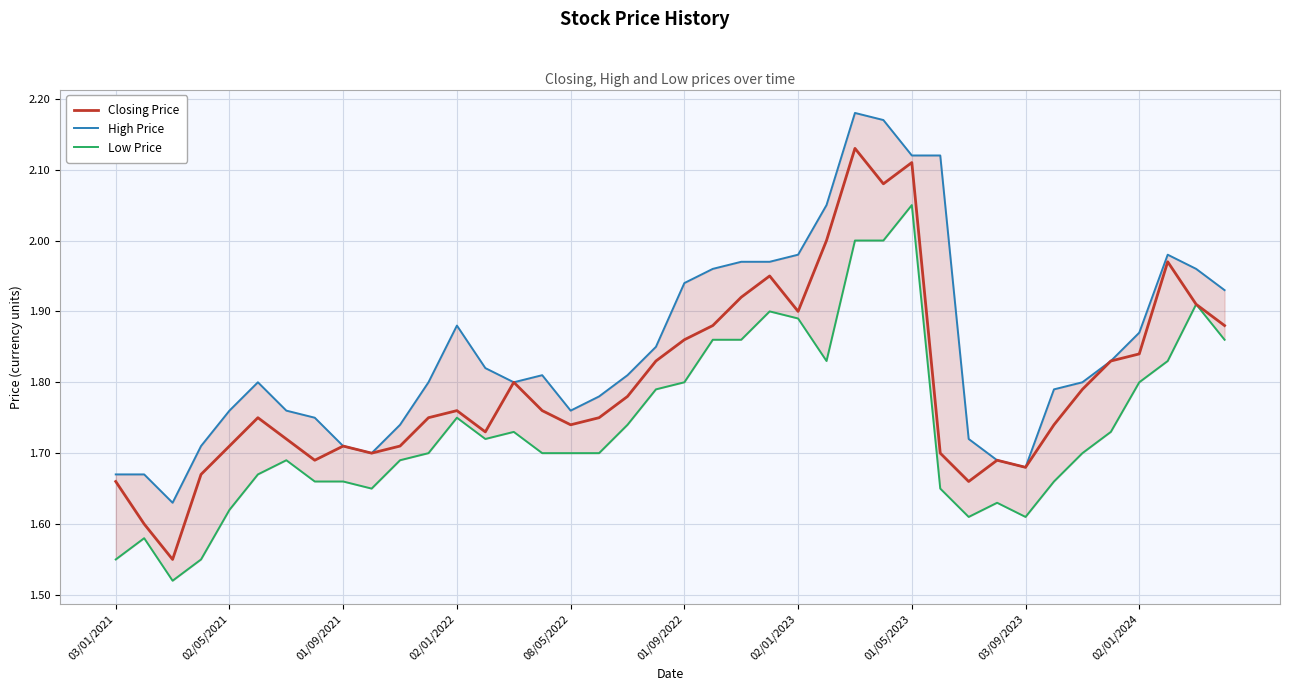

True or false: Low Price and Closing Price intersect in this chart.

False